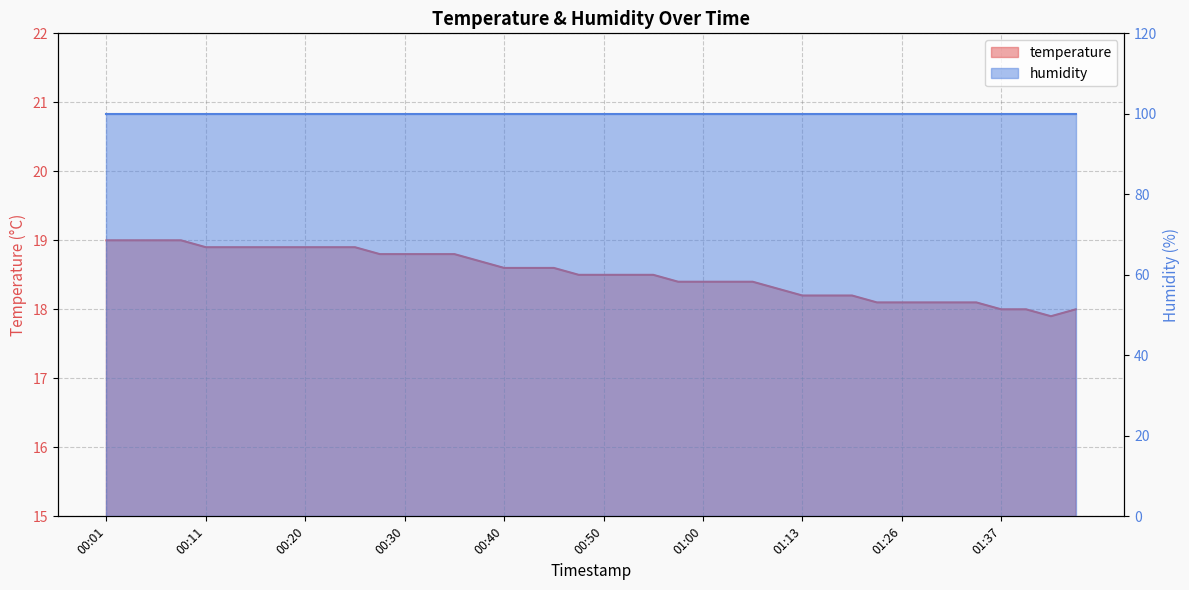

Which category has the lowest value across all series?

01:42